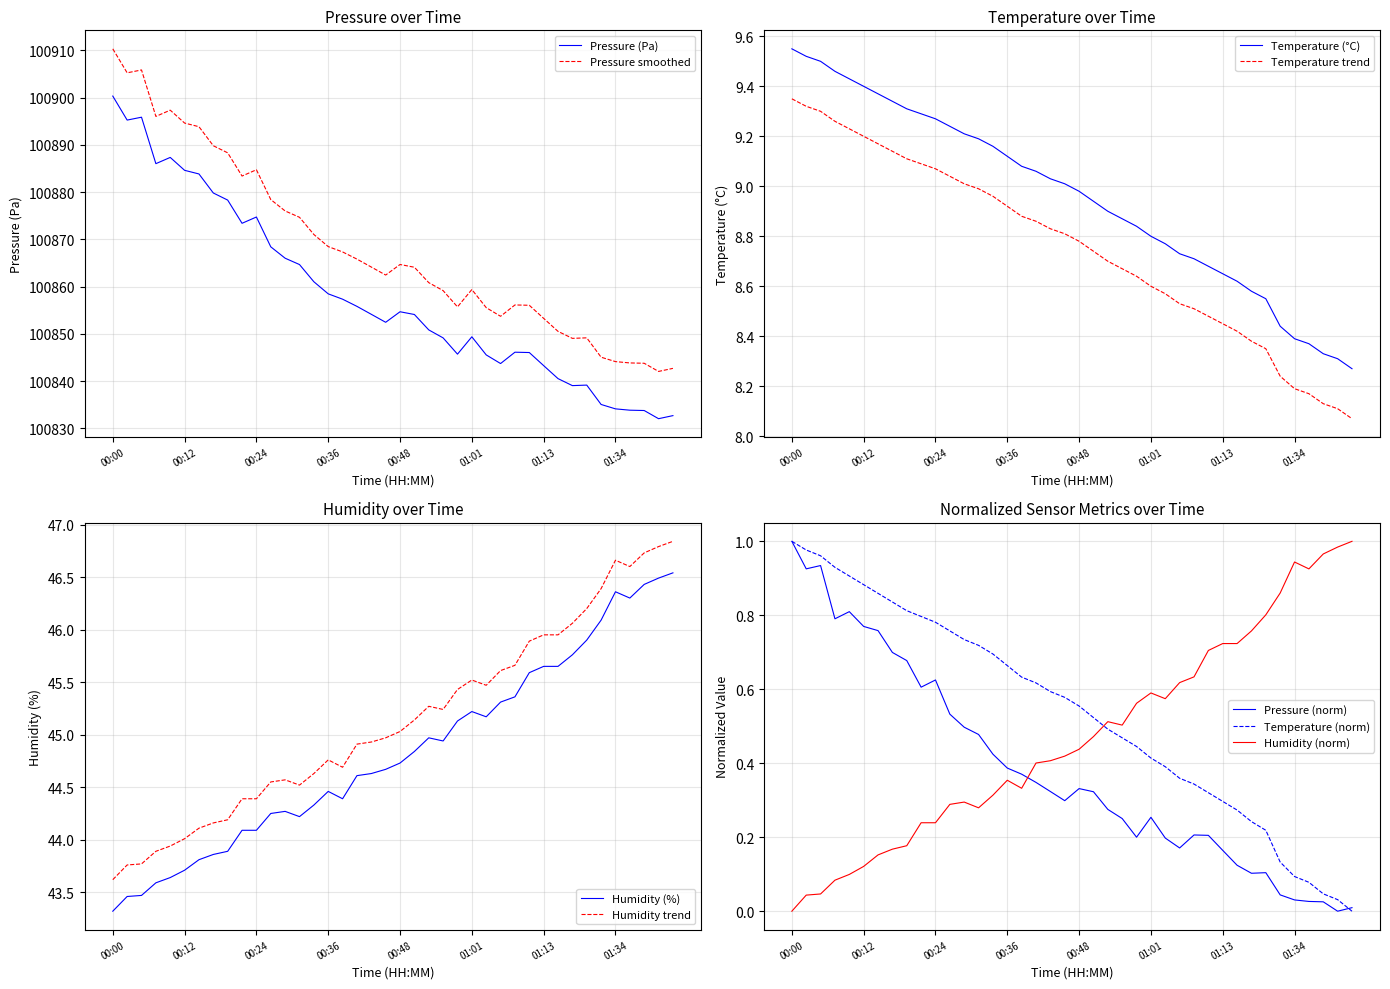

What is the value of the humidity point at the 39th from the left?

46.5